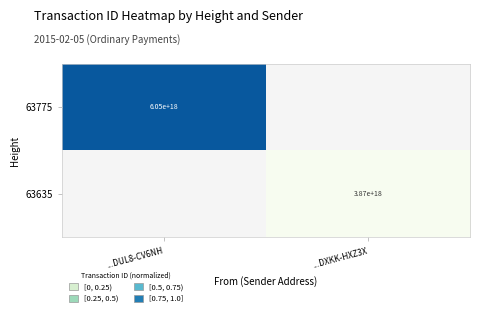

Is the value of 63775 at ...DUL8-CV6NH greater than the value of 63635 at ...DXKK-HXZ3X?

Yes